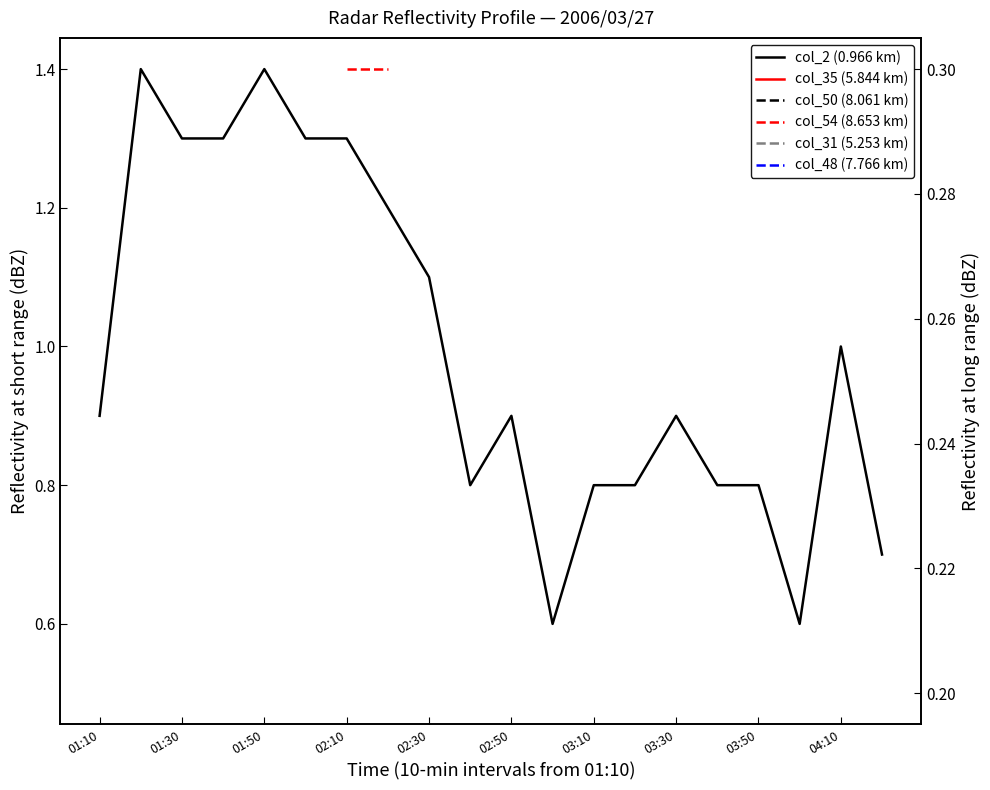

How many distinct data groups are displayed?

6